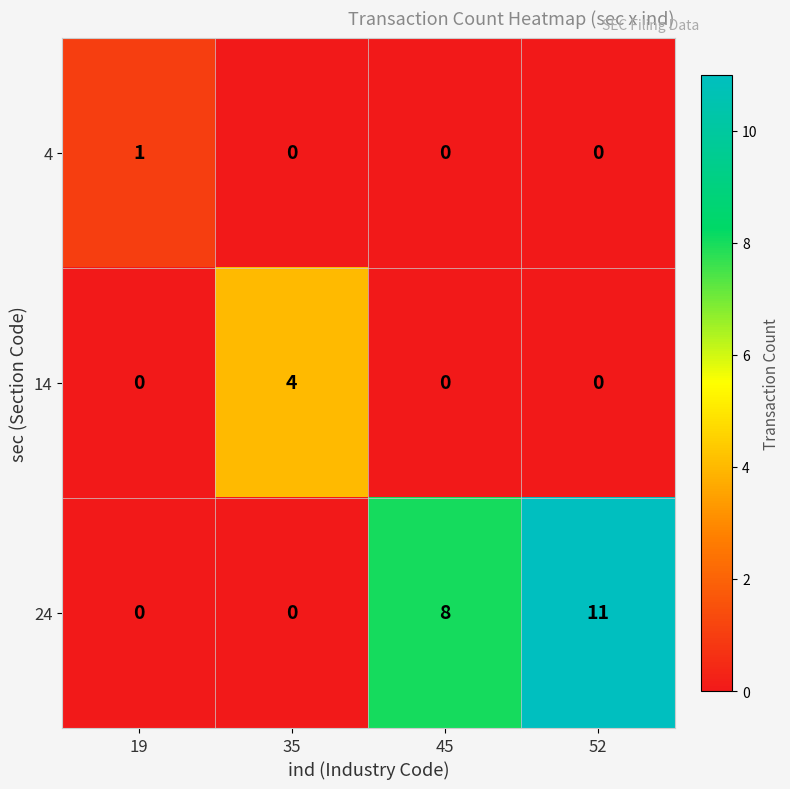

Which category has the highest value across all series?

52